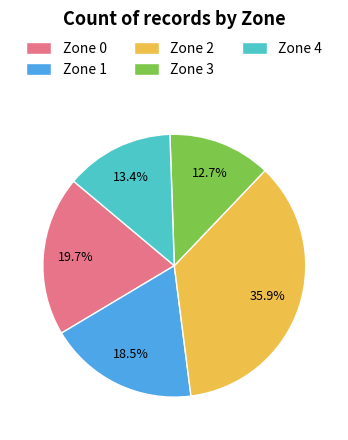

Rank the categories by value from highest to lowest.

Zone 2, Zone 0, Zone 1, Zone 4, Zone 3